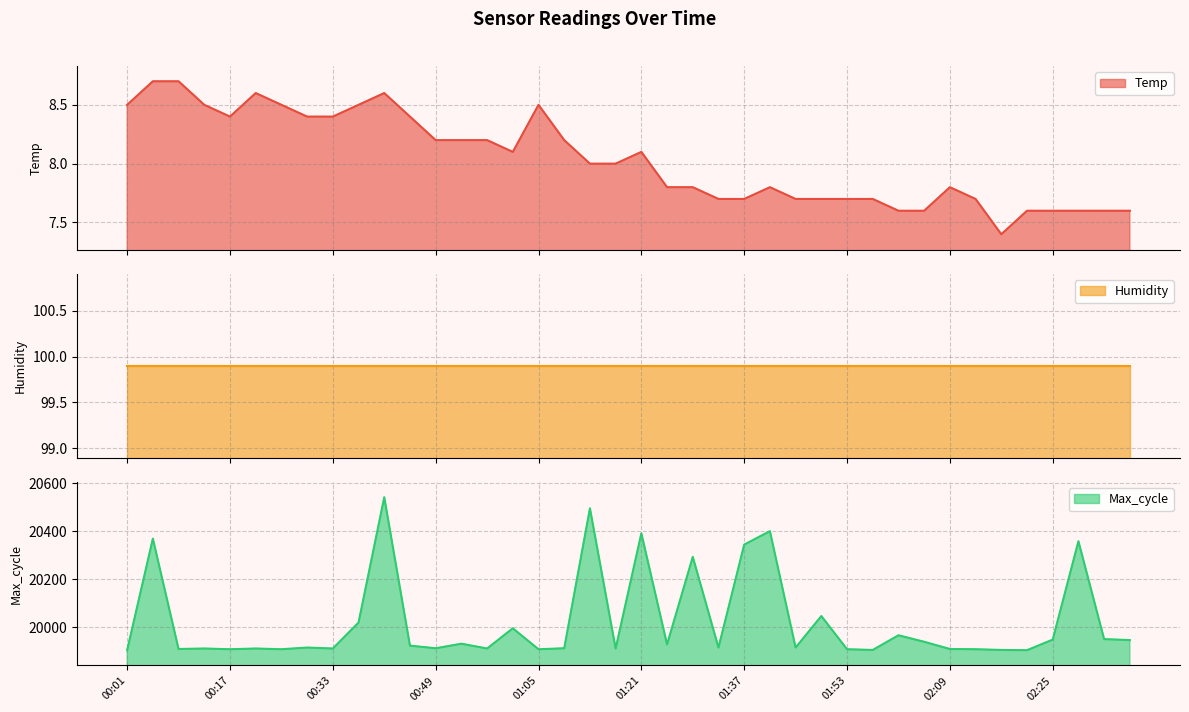

Which series has the widest spread of values?

Max_cycle